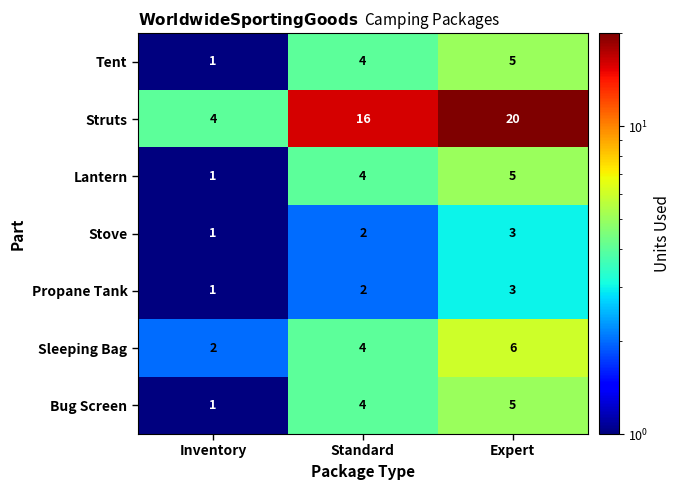

Reading right to left, what are all the values shown in this chart?

Tent: Expert=5	Standard=4	Inventory=1
Struts: Expert=20	Standard=16	Inventory=4
Lantern: Expert=5	Standard=4	Inventory=1
Stove: Expert=3	Standard=2	Inventory=1
Propane Tank: Expert=3	Standard=2	Inventory=1
Sleeping Bag: Expert=6	Standard=4	Inventory=2
Bug Screen: Expert=5	Standard=4	Inventory=1